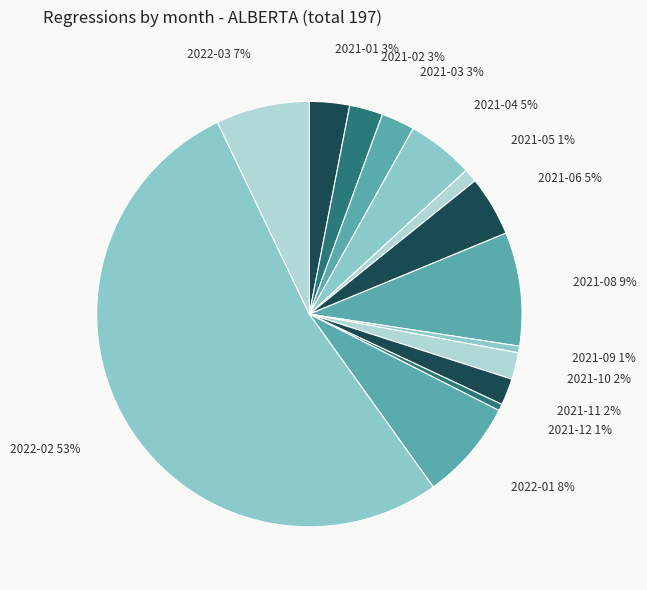

Which category has the smallest portion of the pie?

2021-07